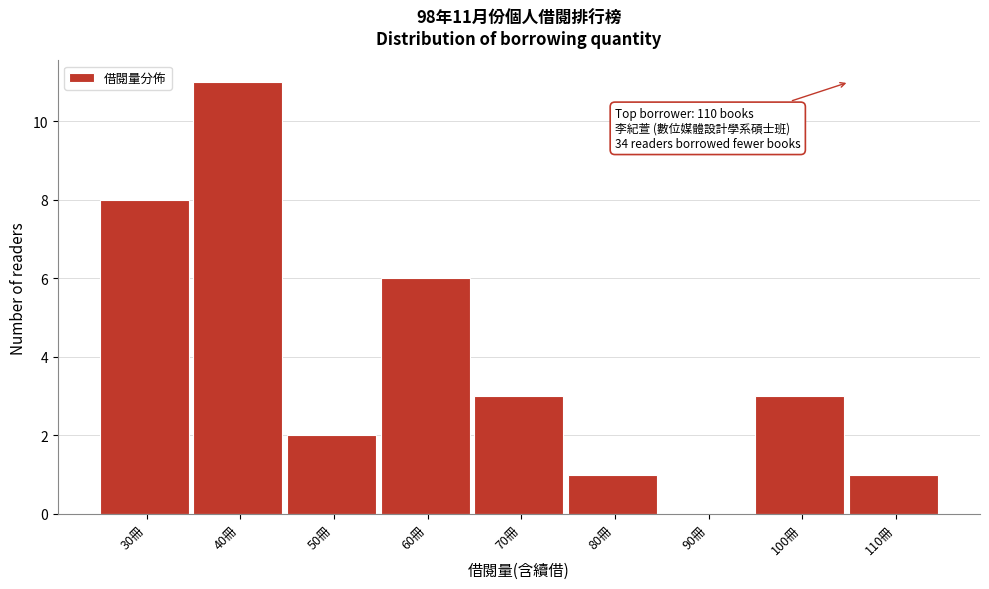

Reading left to right, list all the values displayed in this chart.

30冊=8	40冊=11	50冊=2	60冊=6	70冊=3	80冊=1	90冊=0	100冊=3	110冊=1